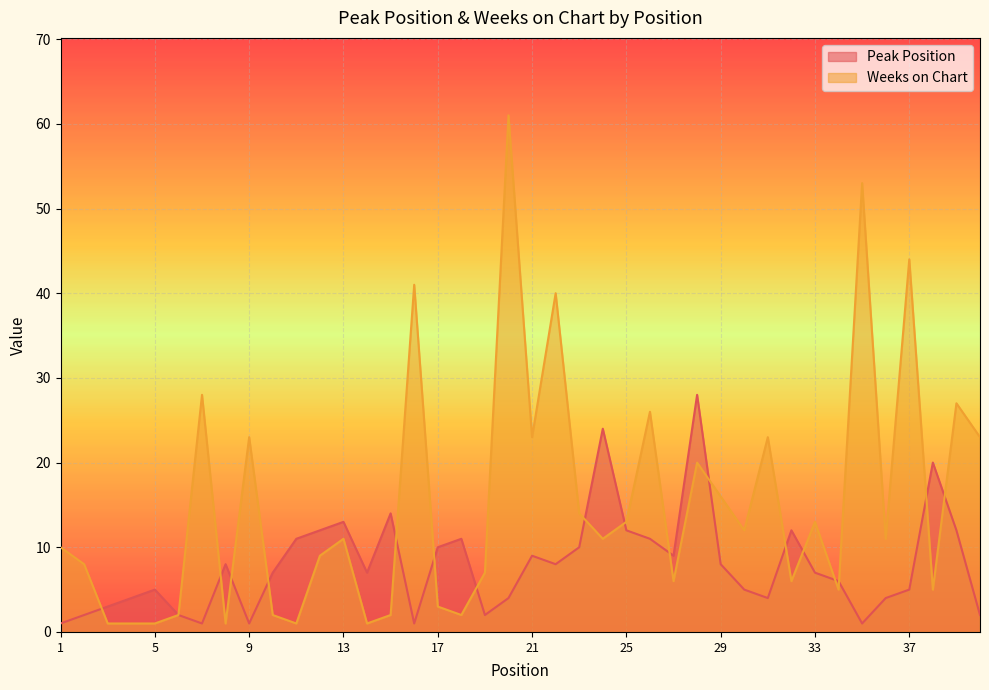

Is it true that Peak Position equals 7 at 5?

False